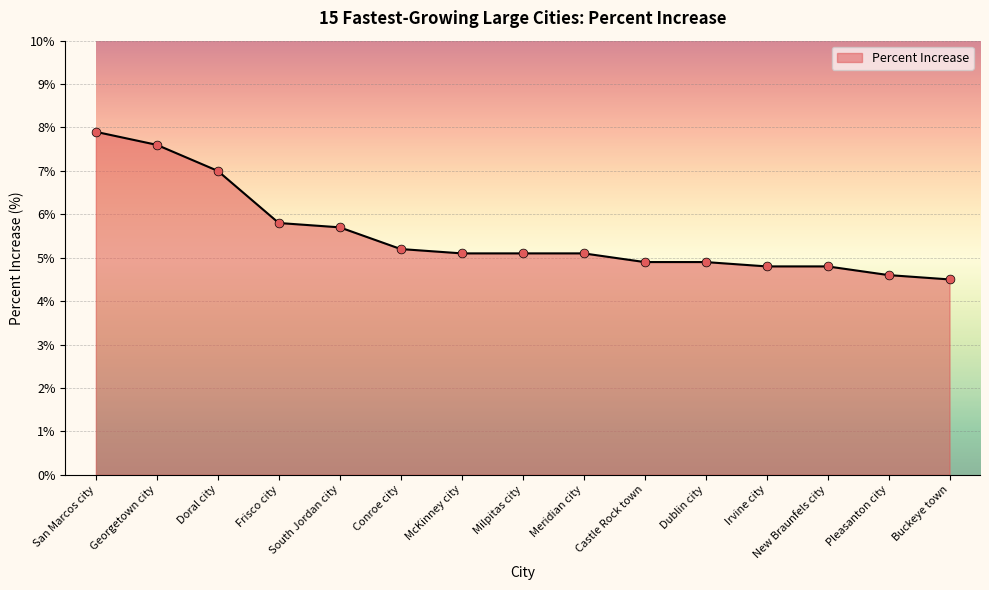

Approximately how many times larger is the value at San Marcos city compared to Buckeye town?

1.8